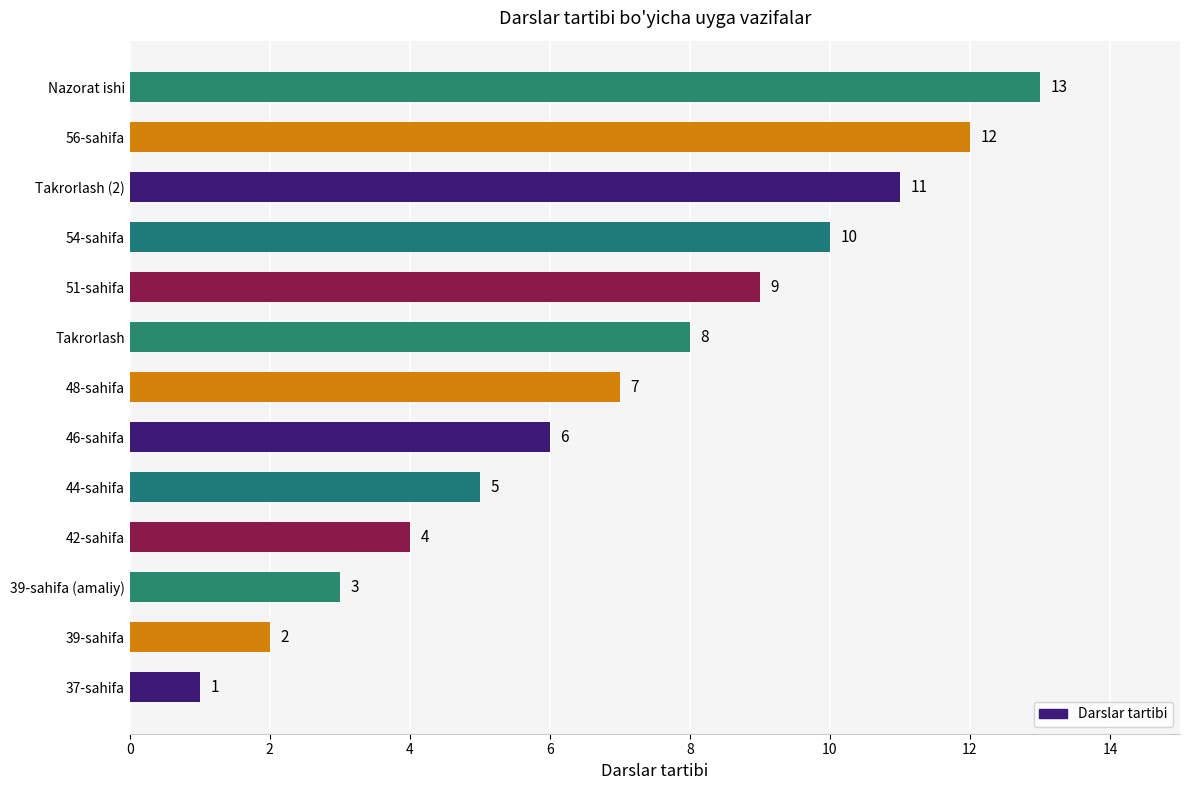

What is the change in value from 44-sahifa to 46-sahifa?

+1